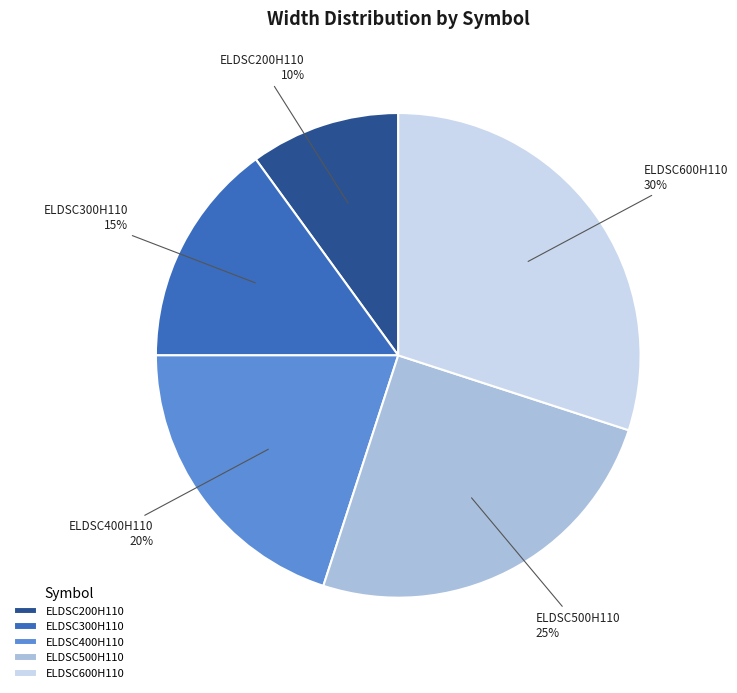

How many slices are in this pie chart?

5